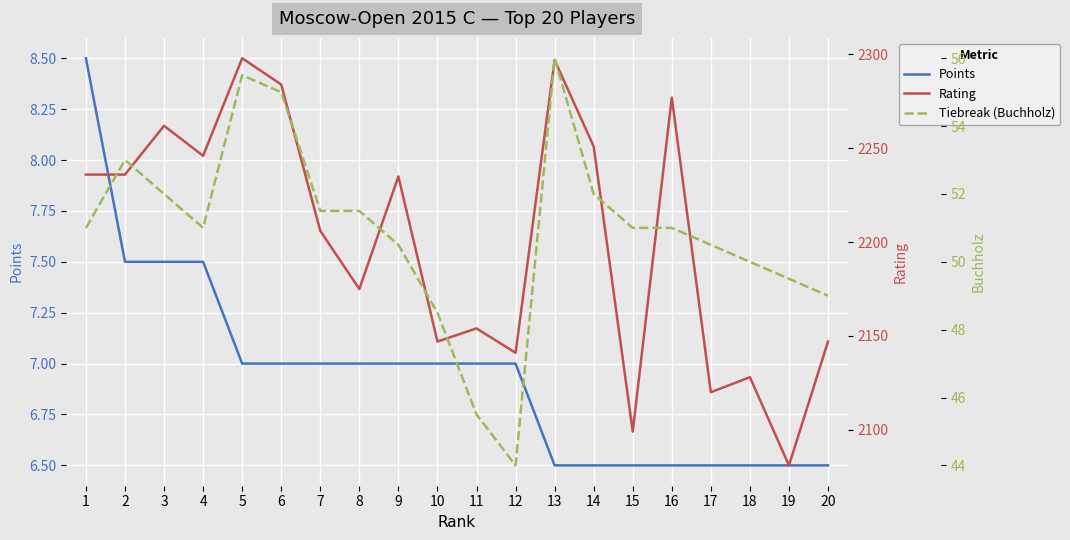

Rank the series by their maximum value, from lowest to highest.

Points, Tiebreak (Buchholz), Rating